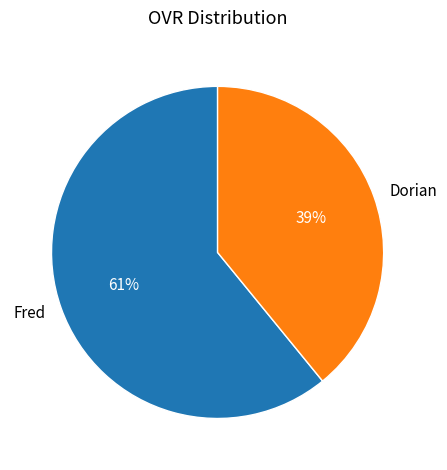

Count the number of slices in the pie.

2